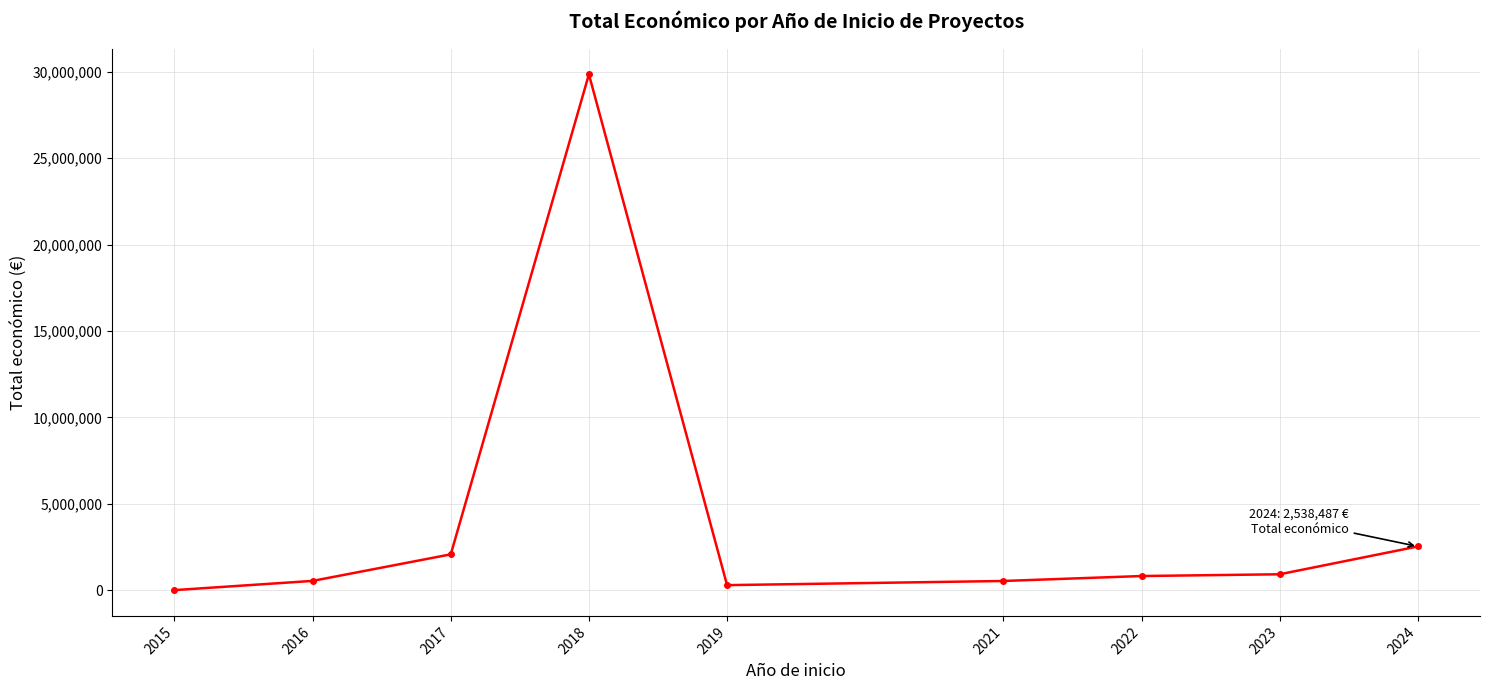

Is it true that the value at 2017 is 2082643?

True